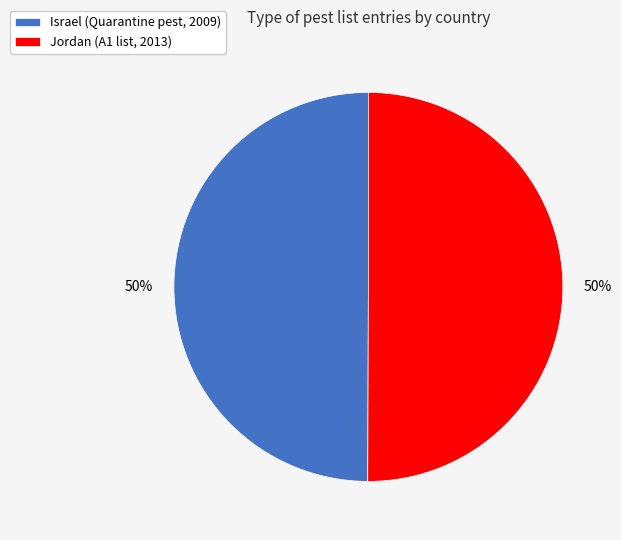

True or false: Jordan (A1 list, 2013) accounts for 40% of the total.

False